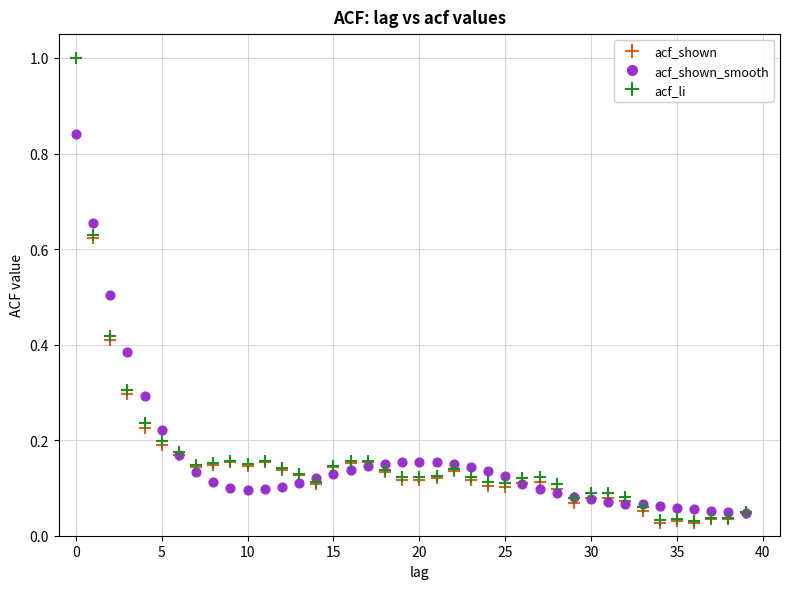

Which series has the largest Y range (max minus min)?

acf_shown